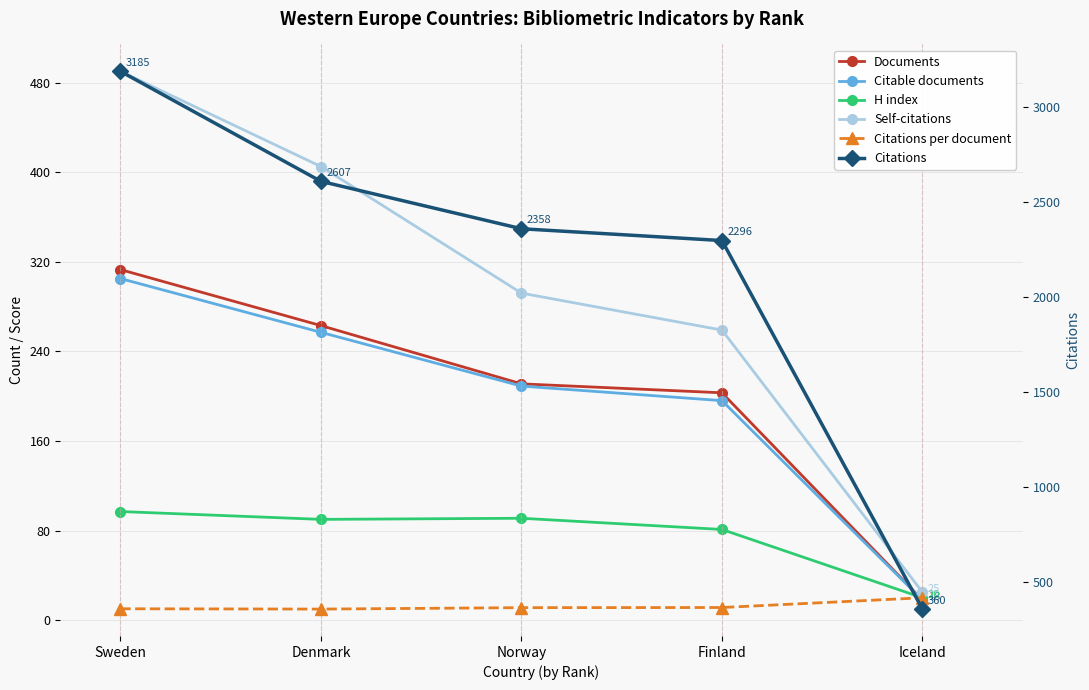

At which category does the chart reach its peak across all series?

Sweden